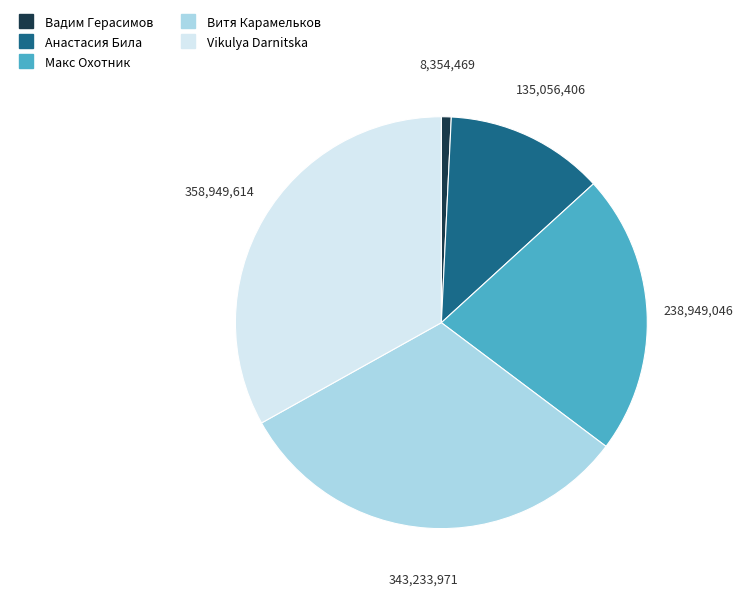

Combined, do Макс Охотник and Витя Карамельков account for over 50%?

Yes